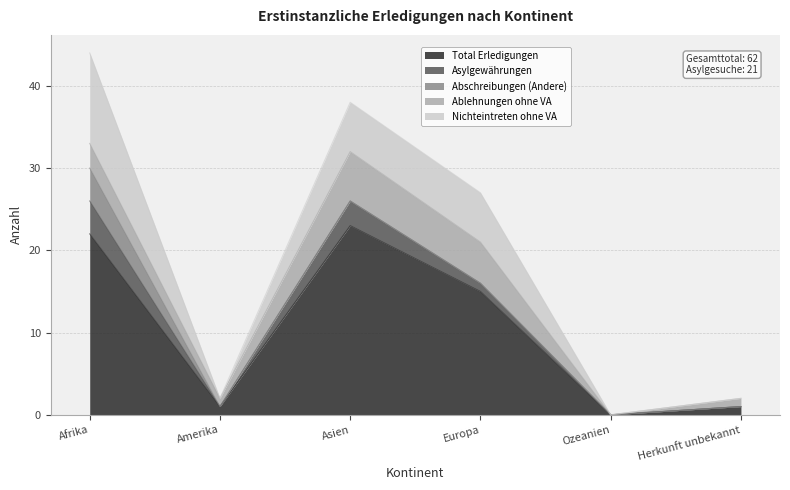

Which series has the largest total across all categories?

Total Erledigungen